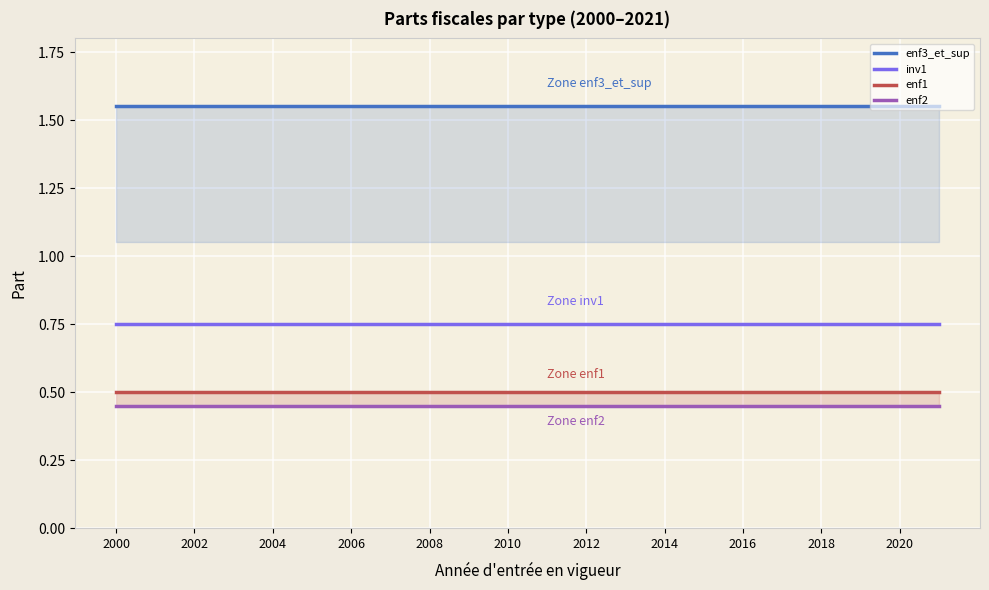

Is it true that inv1 equals 1.3 at 2008?

False